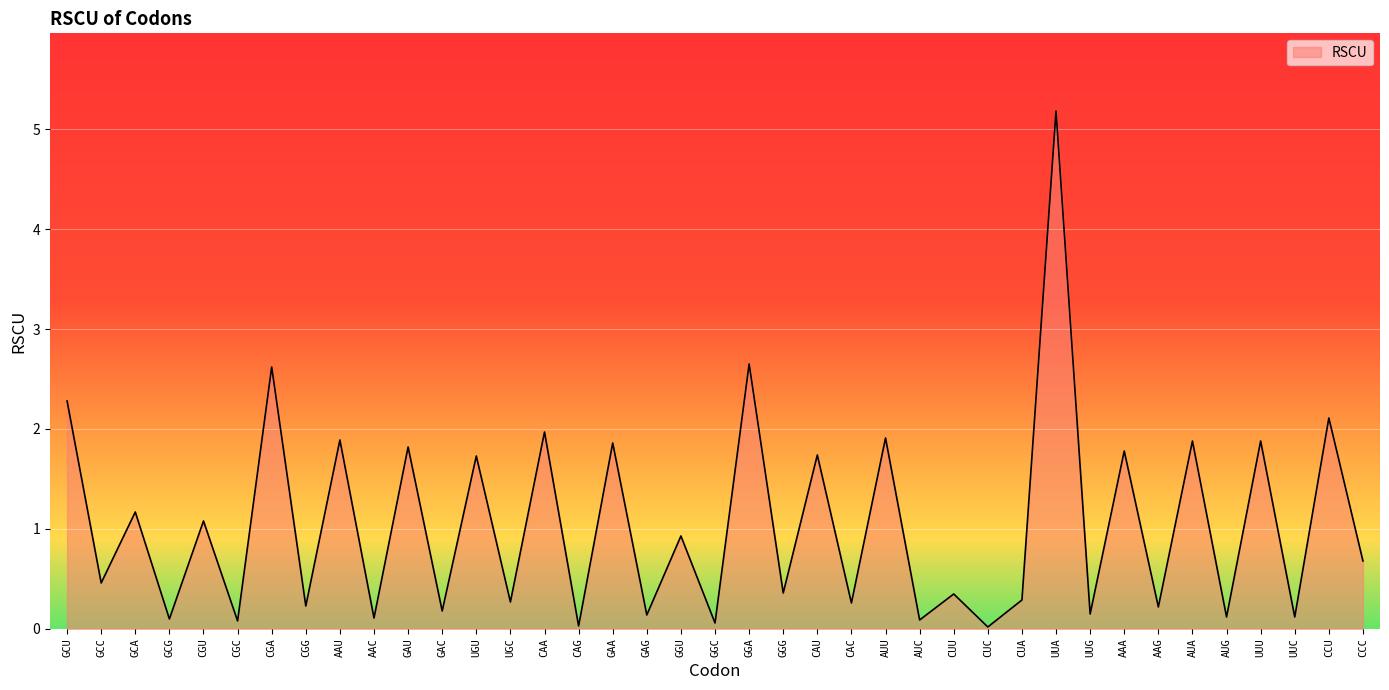

The value at CCC is 0.7. True or false?

True